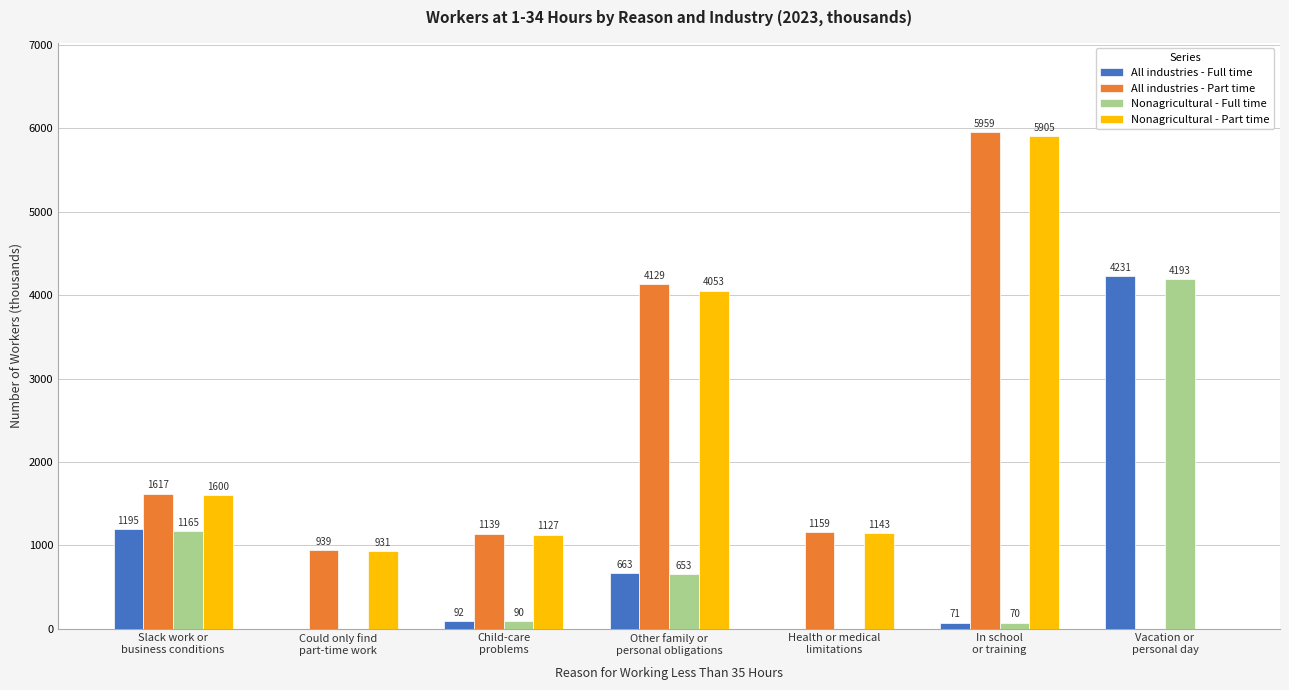

How many groups of bars are there?

7